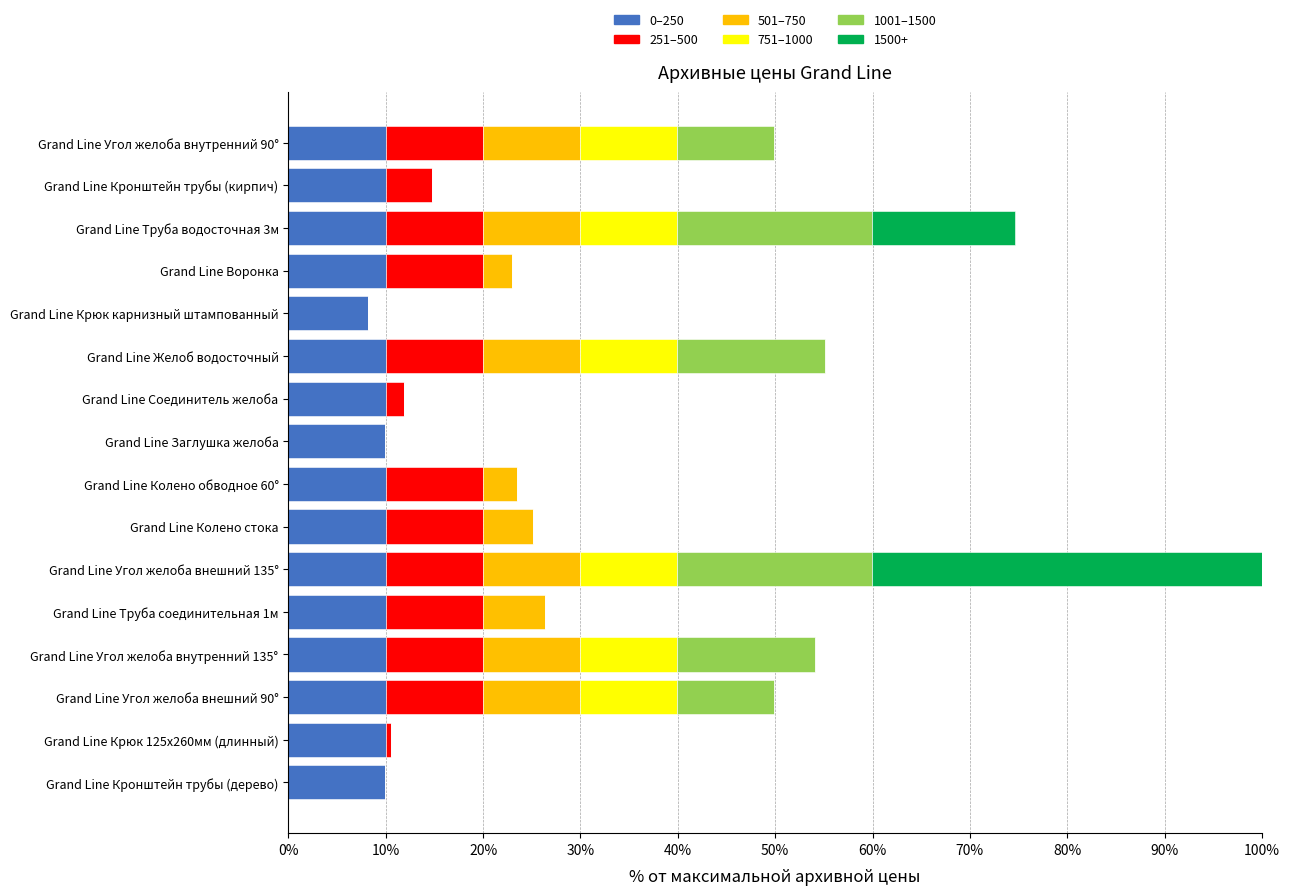

What is the highest value of the 0–250 series?

10.0